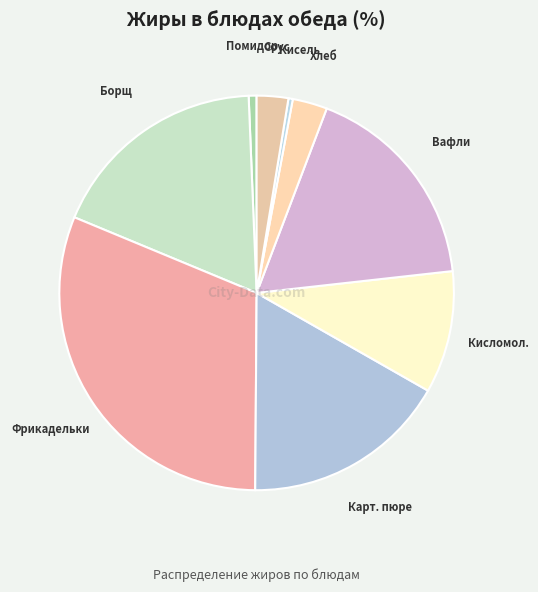

How many slices are in this pie chart?

9